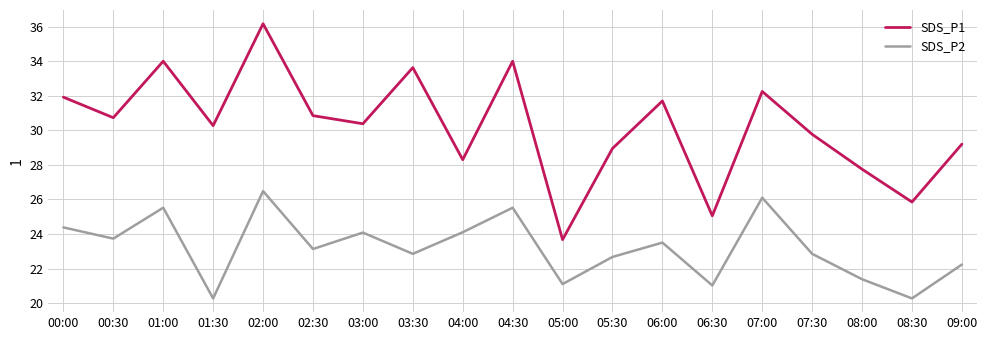

What is the minimum value for SDS_P2?

20.3